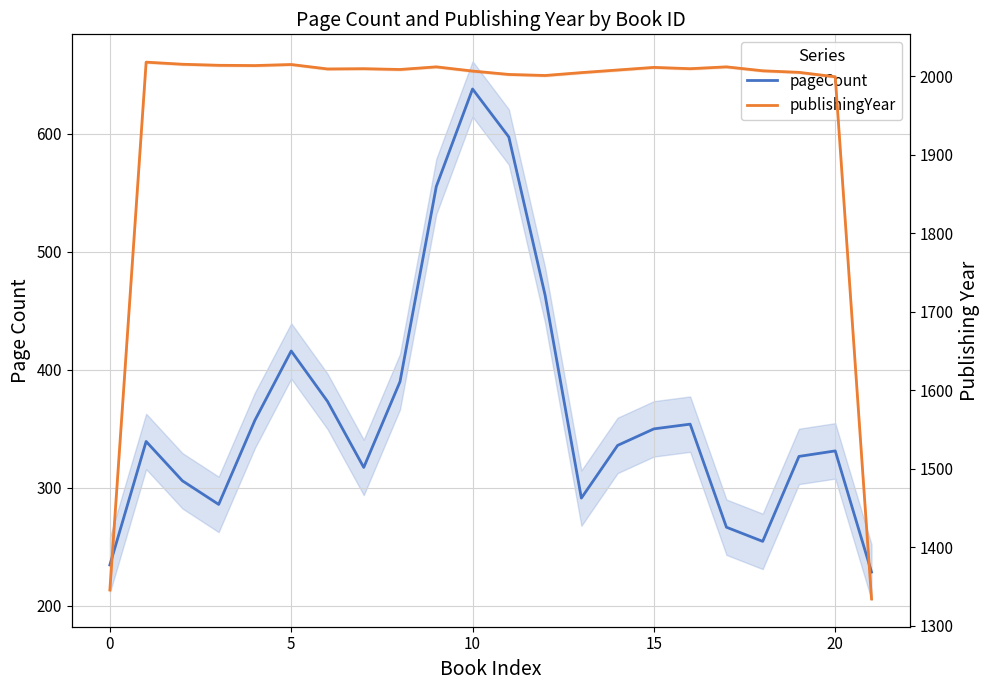

Which category has the lowest value in the pageCount series?

21